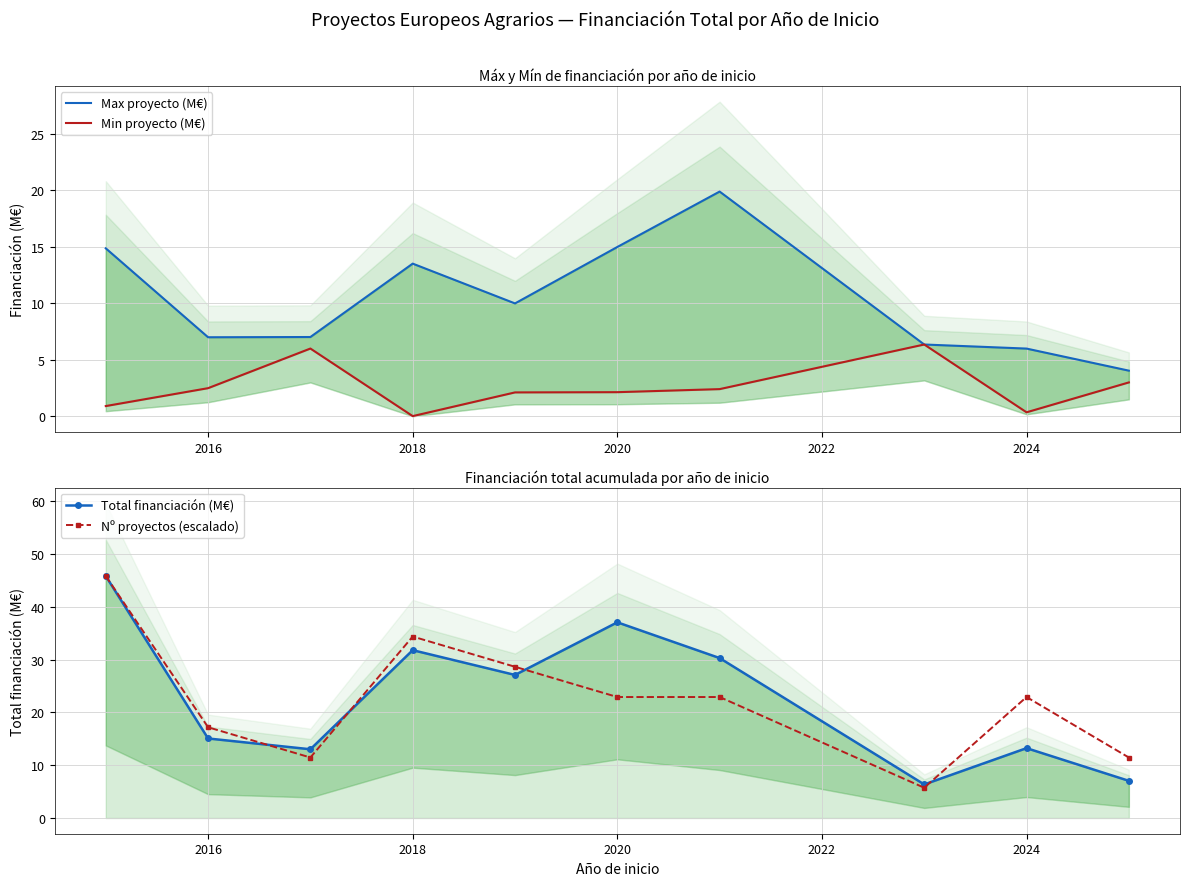

True or false: Max proyecto (M€) and Nº proyectos (escalado) cross at least once.

True